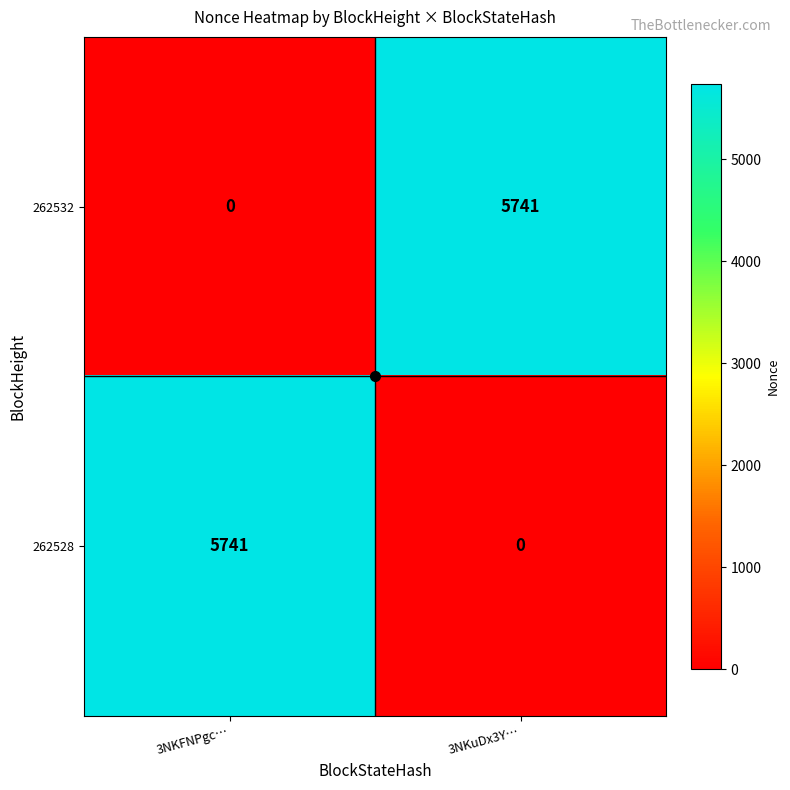

True or false: 262528 has a value of 5741 at 3NKFNPgc….

True